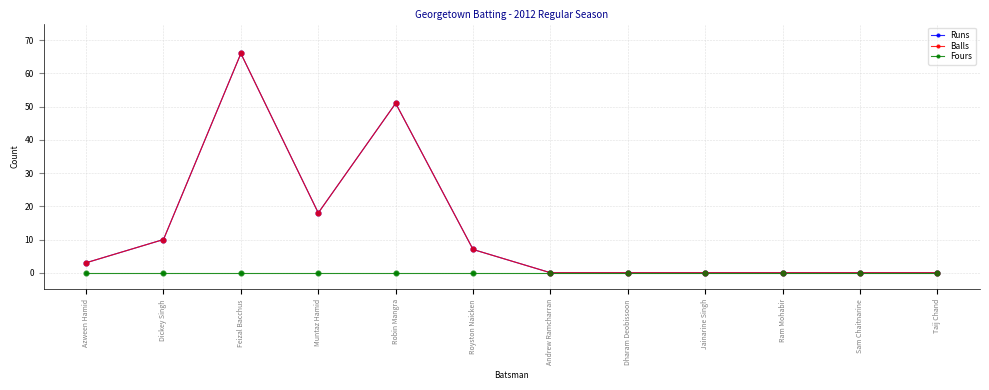

At which category is the sum across all series the highest?

Feizal Bacchus